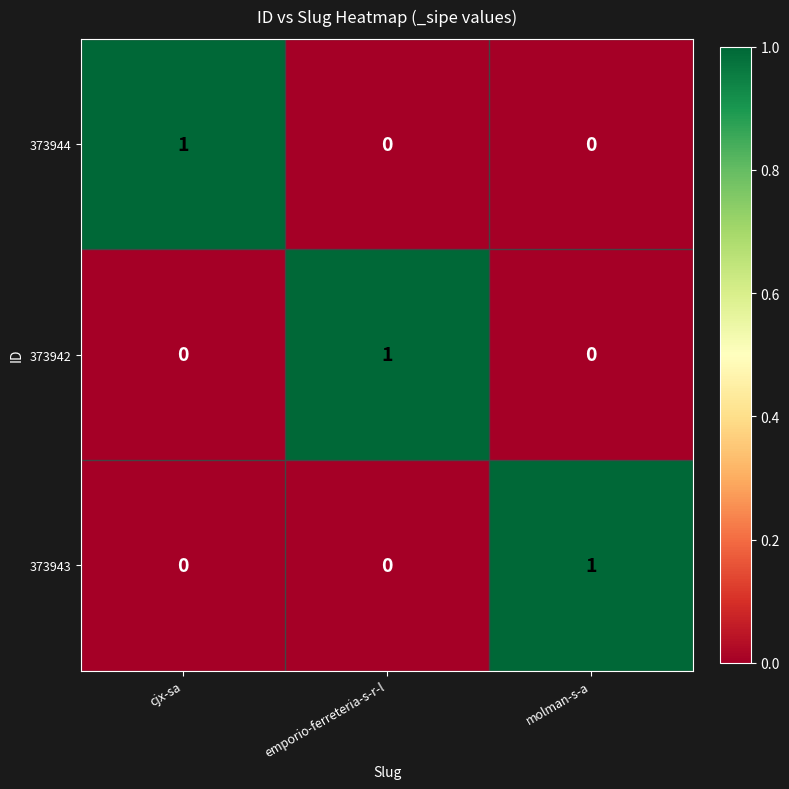

How many data points does each series have?

3